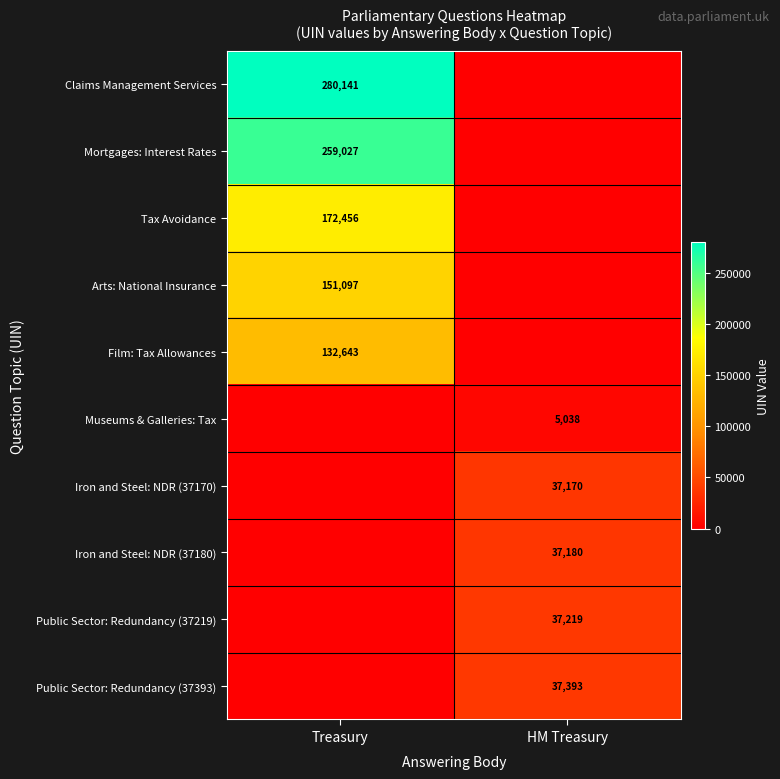

True or false: Public Sector: Redundancy (37219) has a value of 37219 at HM Treasury.

True